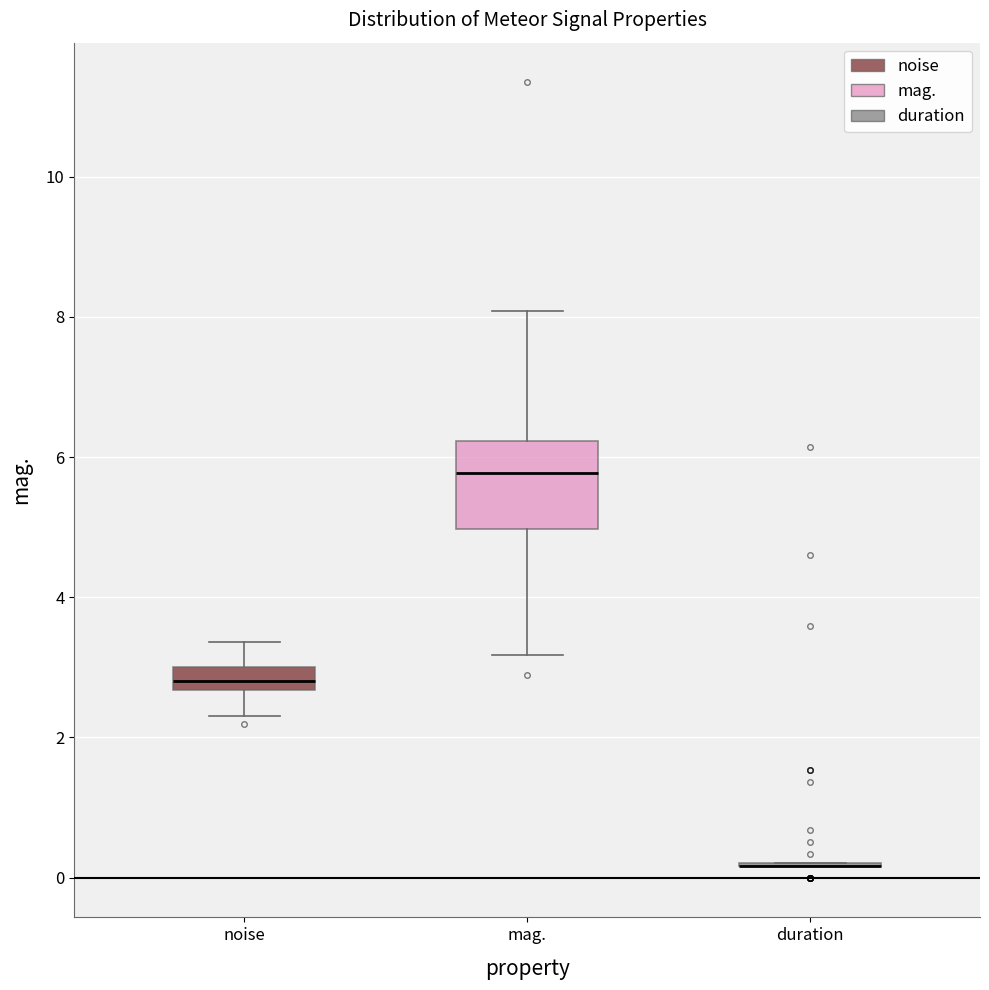

Reading left to right, read every box against the y-axis: the position of its median line, the range the box covers, and the ends of its whiskers. The values are not printed on the chart, so give them approximately, as read against the axis.

noise: median 2.8, box 2.6 to 3.0, whiskers 2.2 to 3.4
mag.: median 5.8, box 5.0 to 6.2, whiskers 3.2 to 8.0
duration: box collapsed to a line at 0.2, whiskers 0.2 to 0.2